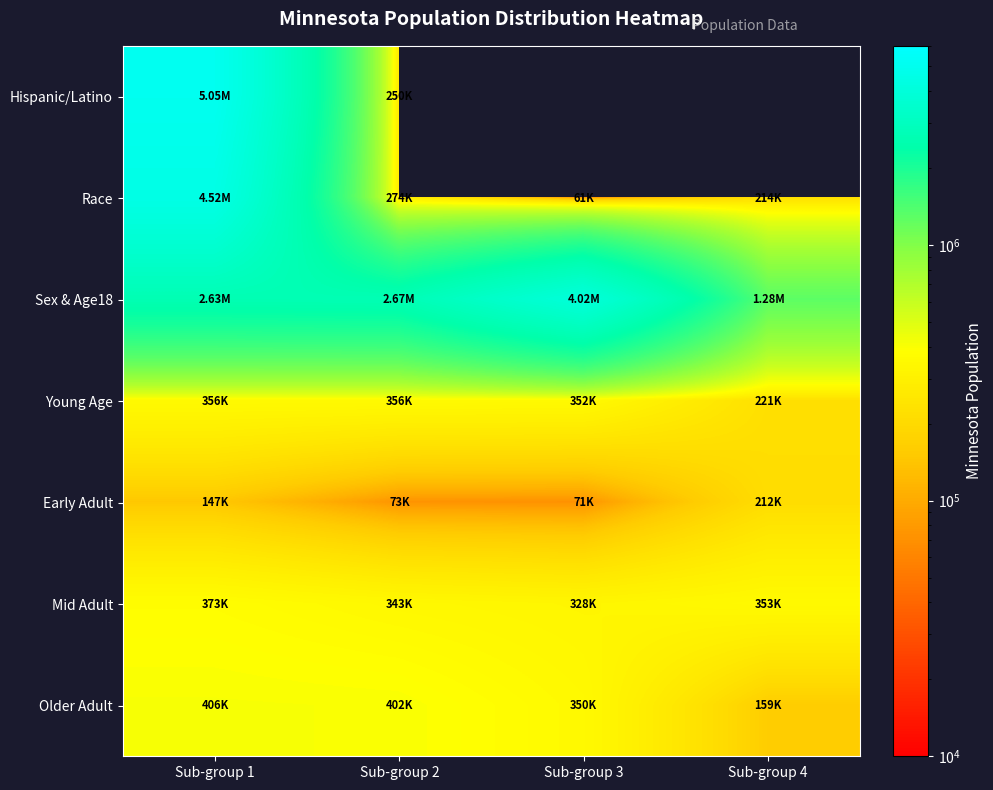

Which series has the widest spread of values?

Hispanic/Latino